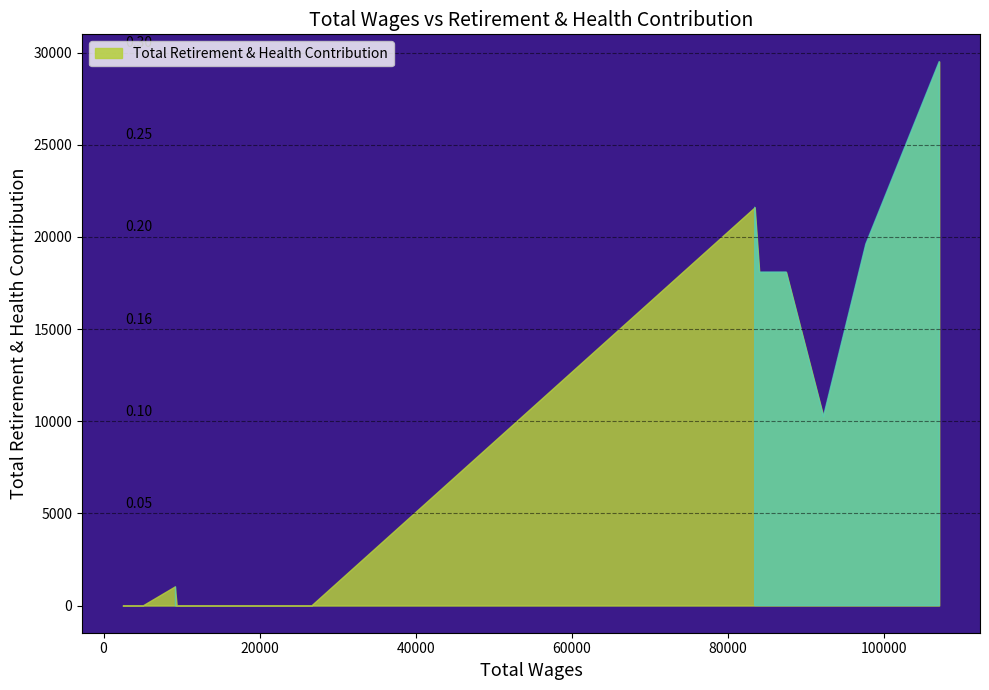

What is the average value?

9093